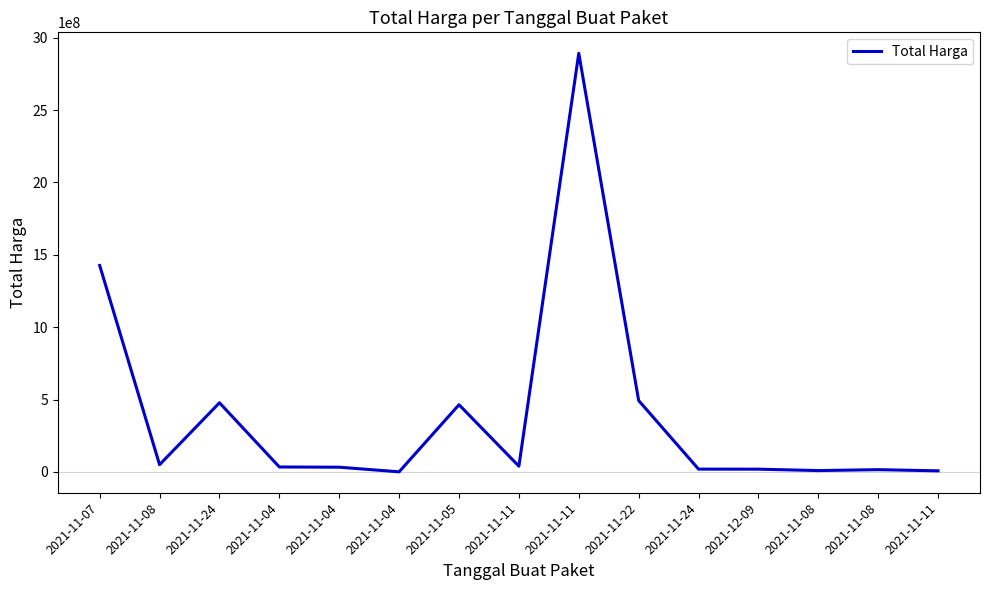

How many series are shown in this chart?

1